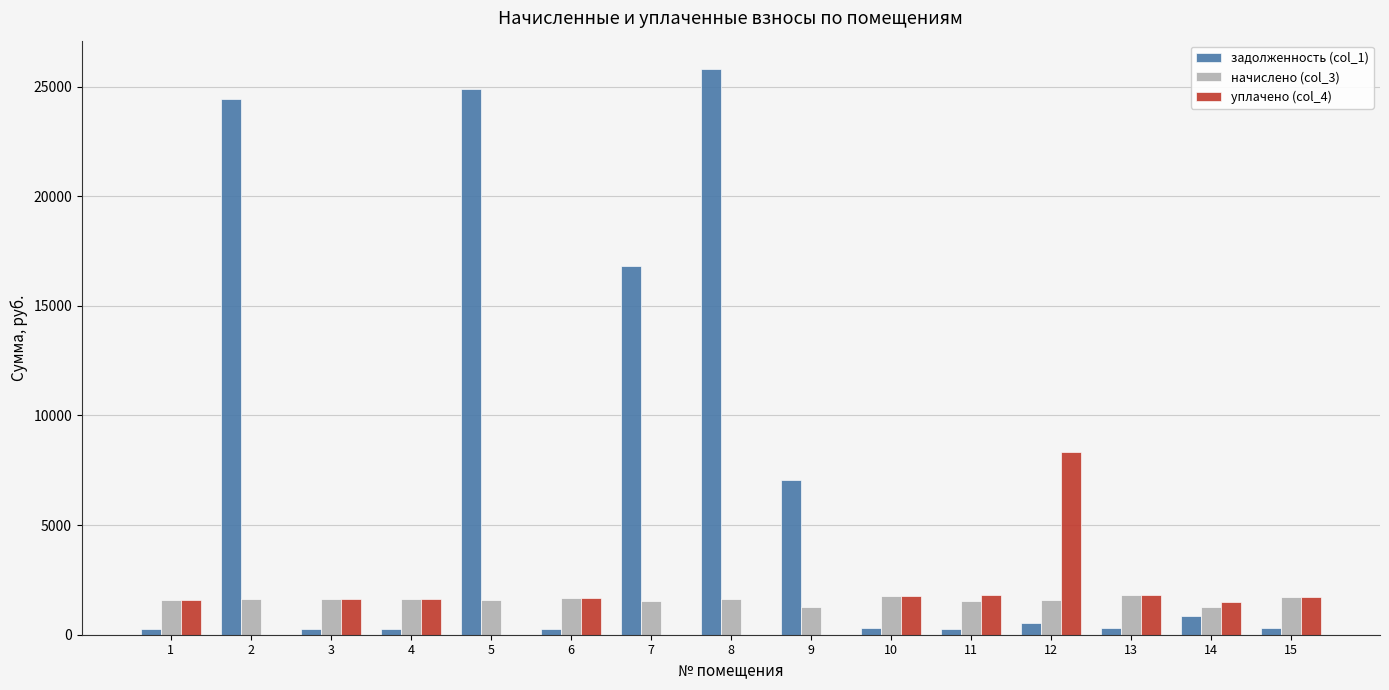

The value of начислено (col_3) at 1 is 1561.4. True or false?

True